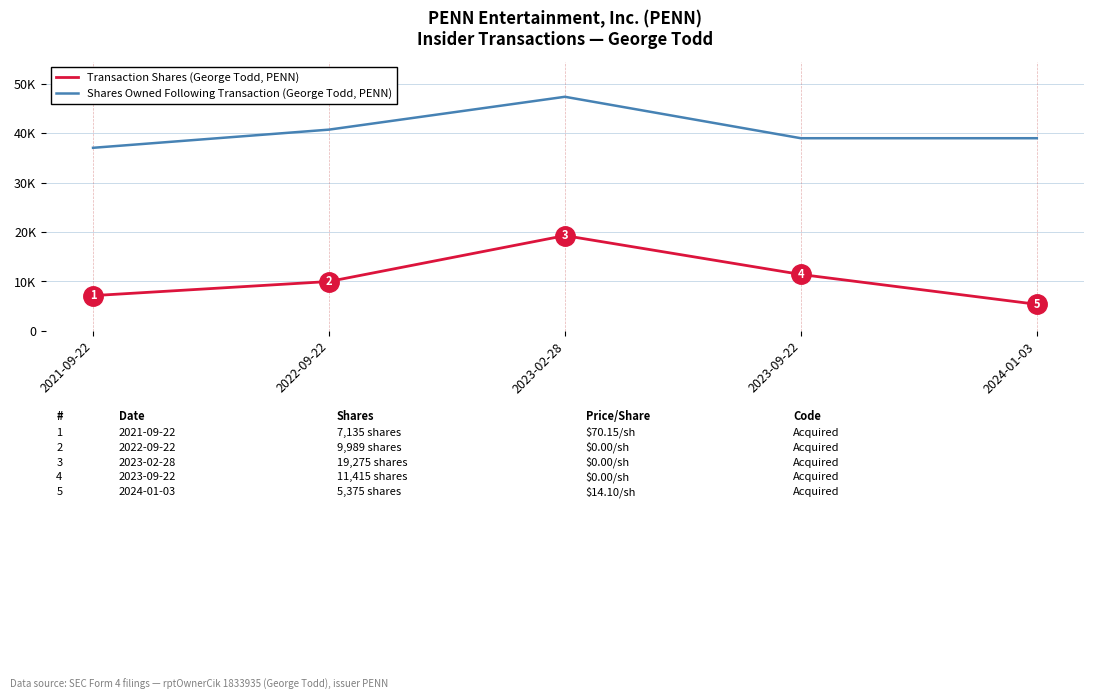

At which label is Shares Owned Following Transaction (George Todd, PENN) closest to 42196?

2022-09-22